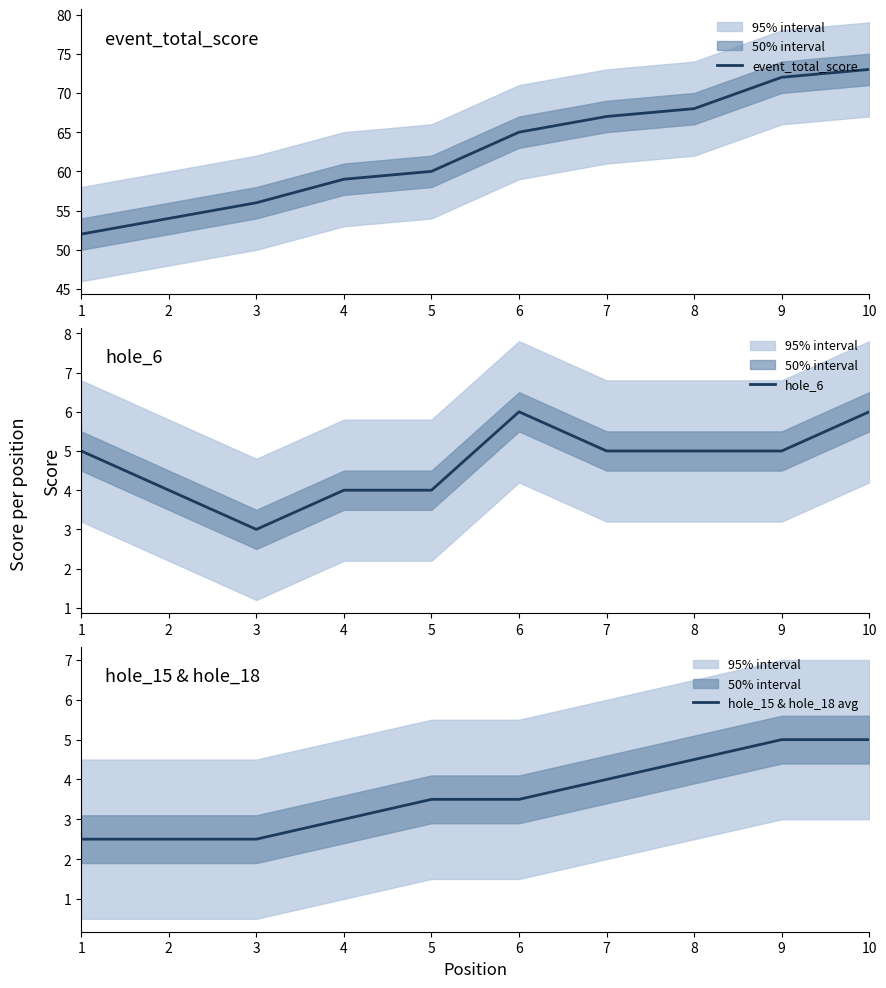

Reading left to right, what are all the values shown in this chart?

event_total_score: 52.0	54.0	56.0	59.0	60.0	65.0	67.0	68.0	72.0	73.0
hole_6: 5.0	4.0	3.0	4.0	4.0	6.0	5.0	5.0	5.0	6.0
hole_15 & hole_18 avg: 2.5	2.5	2.5	3.0	3.5	3.5	4.0	4.5	5.0	5.0